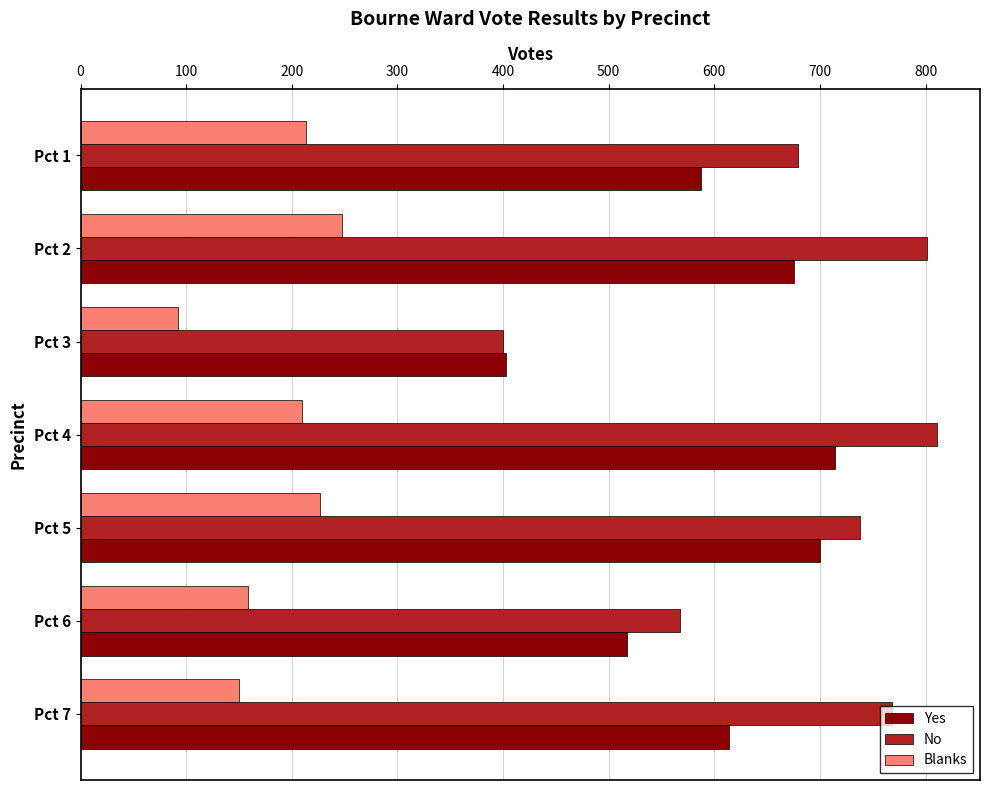

List the series in order of their peak value, highest first.

No, Yes, Blanks